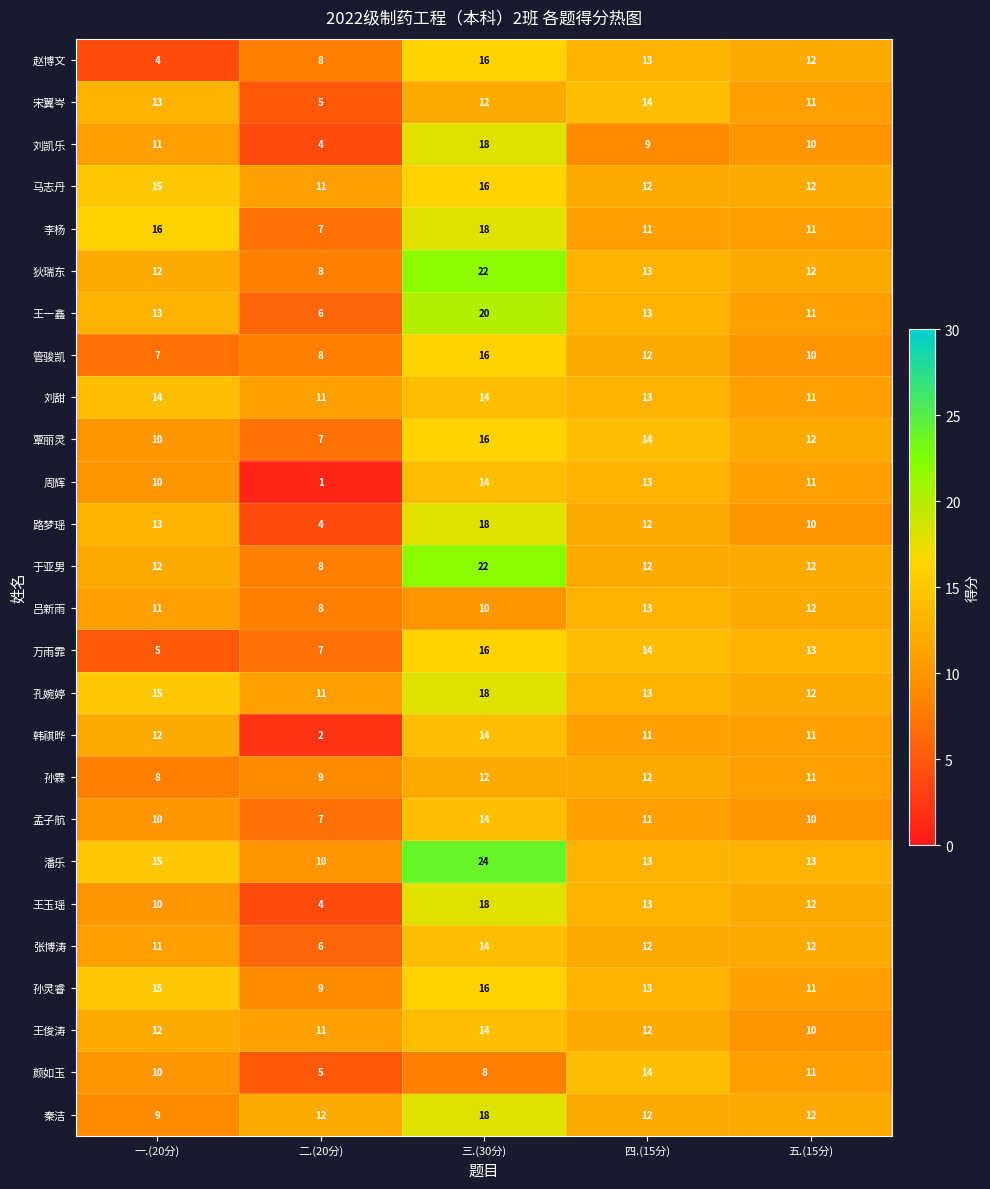

At which label does 孙霖 first exceed 11?

三.(30分)